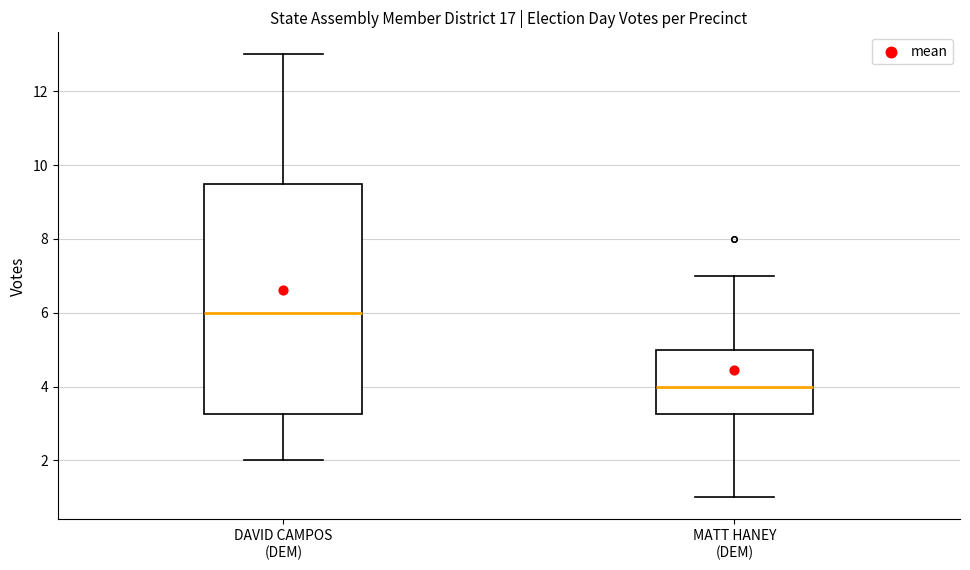

Which box has the highest median line?

DAVID CAMPOS (DEM)